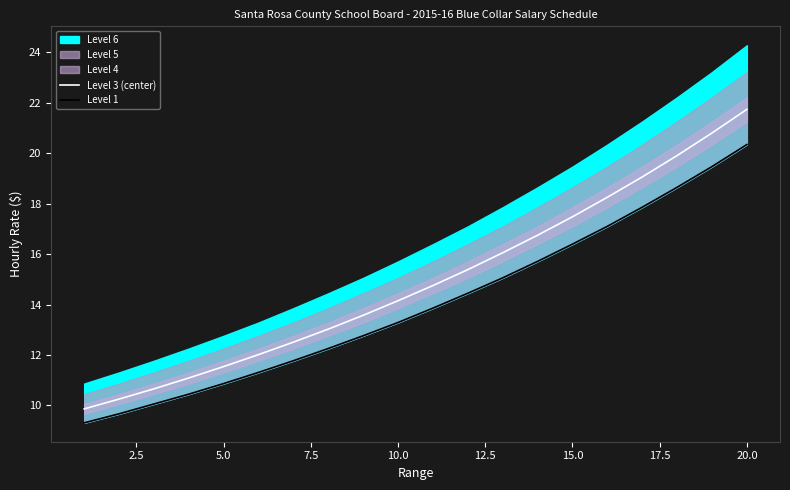

True or false: Level 3 (center) has a value of 5.1 at 10.0.

False